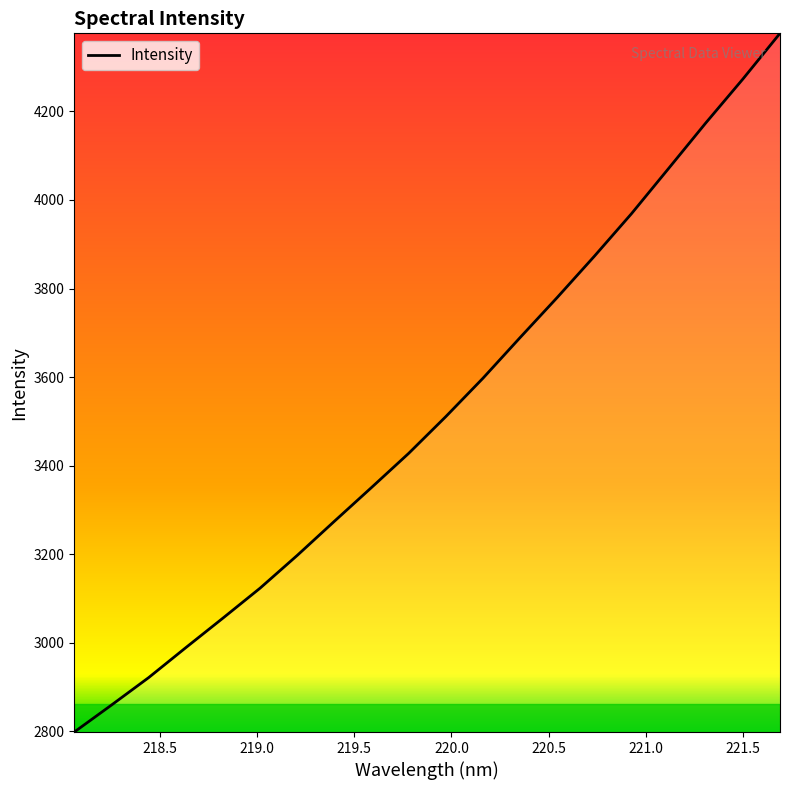

What is the smallest value displayed?

2798.3